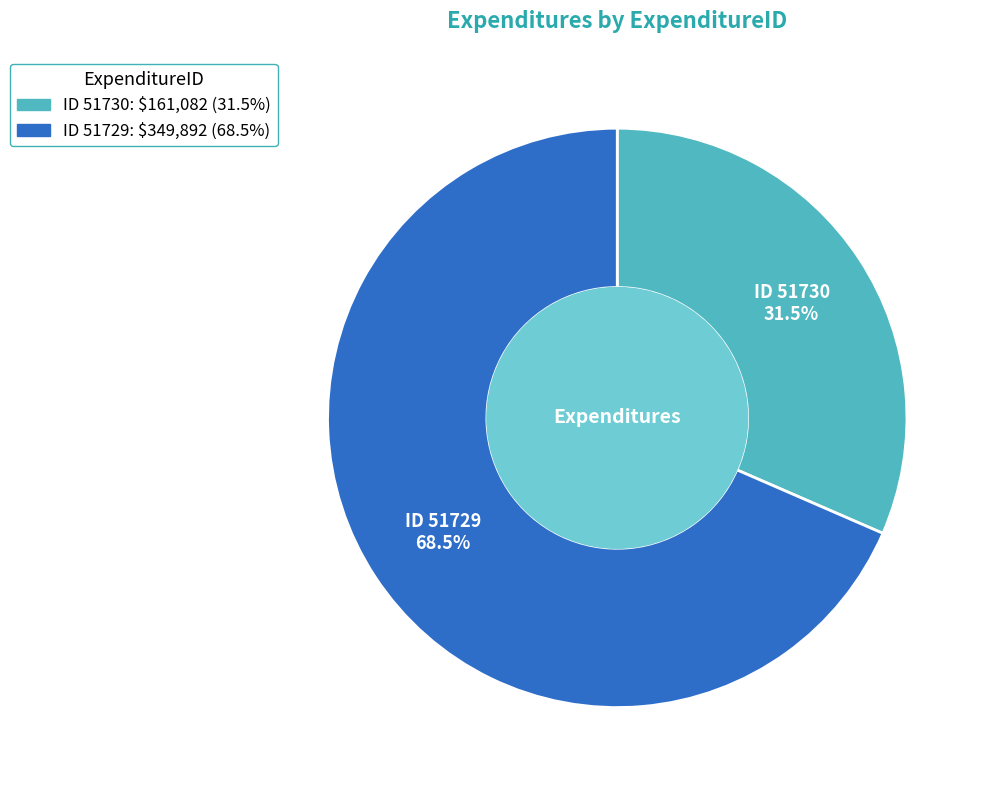

Does any single category account for the majority?

Yes